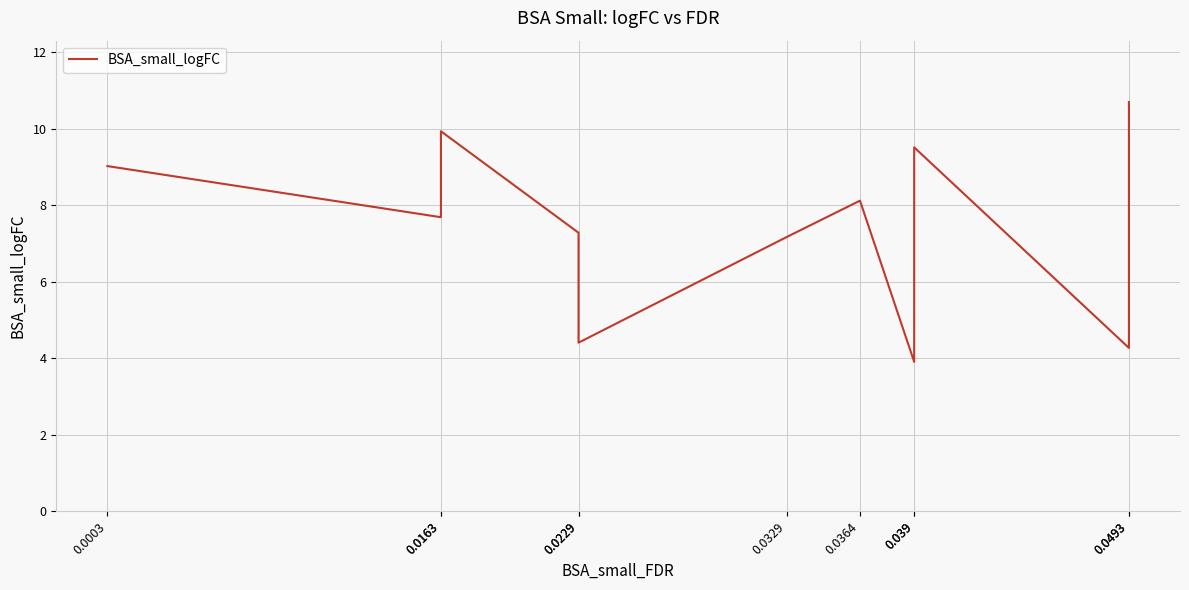

At which category does the data reach its first local valley?

0.0163